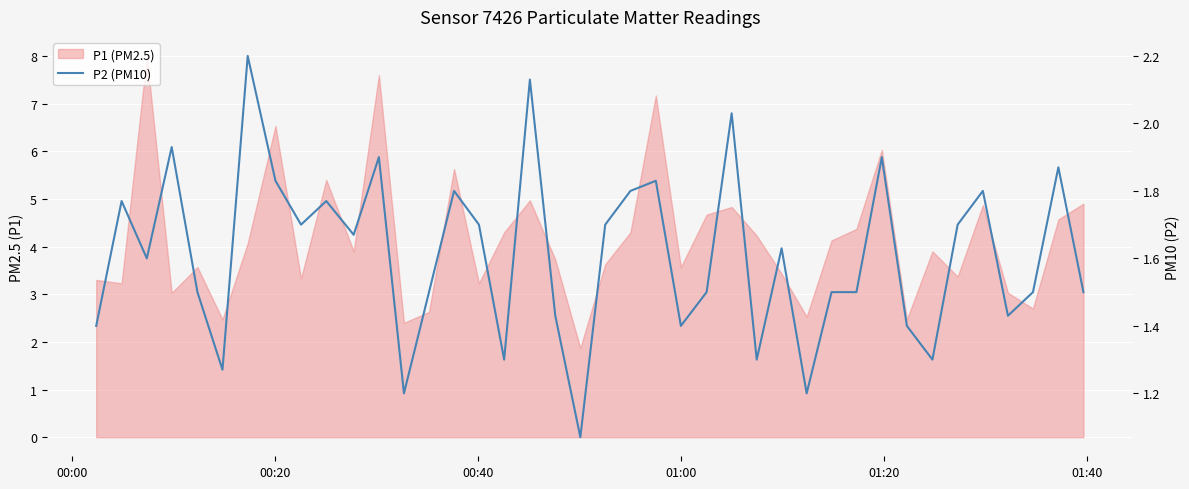

Reading left to right, transcribe all the data shown in this chart.

1.4	1.8	1.6	1.9	1.5	1.3	2.2	1.8	1.7	1.8	1.7	1.9	1.2	1.5	1.8	1.7	1.3	2.1	1.4	1.1	1.7	1.8	1.8	1.4	1.5	2.0	1.3	1.6	1.2	1.5	1.5	1.9	1.4	1.3	1.7	1.8	1.4	1.5	1.9	1.5